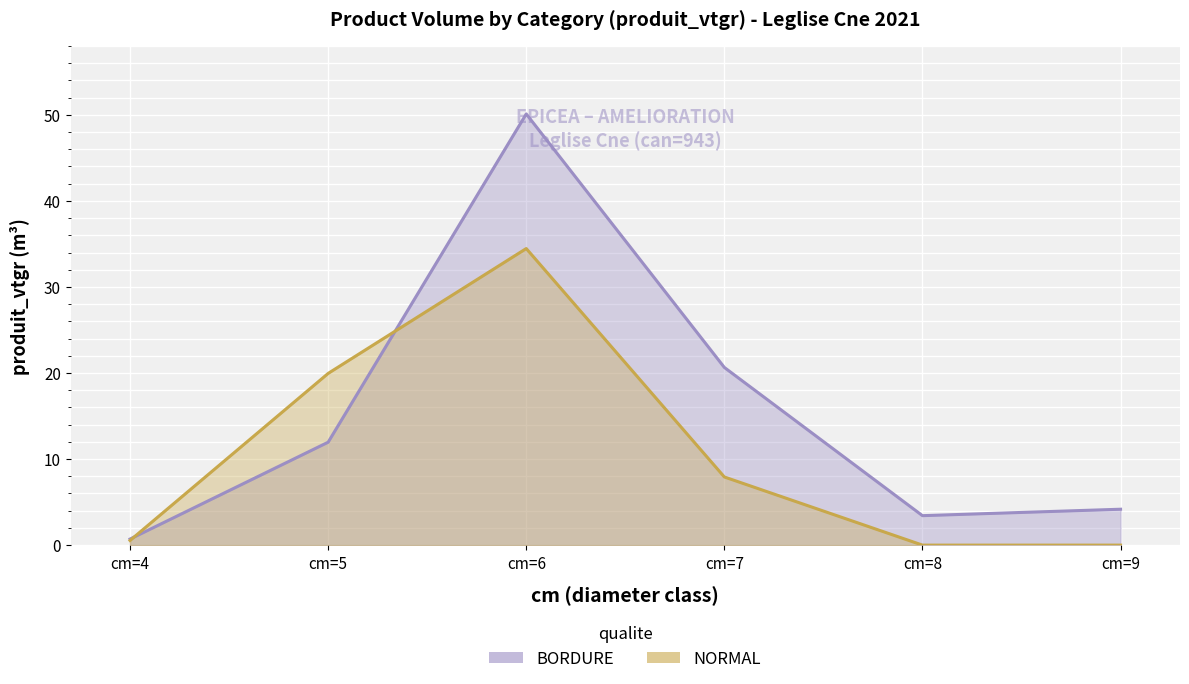

Which category has the highest value in the BORDURE series?

cm=6